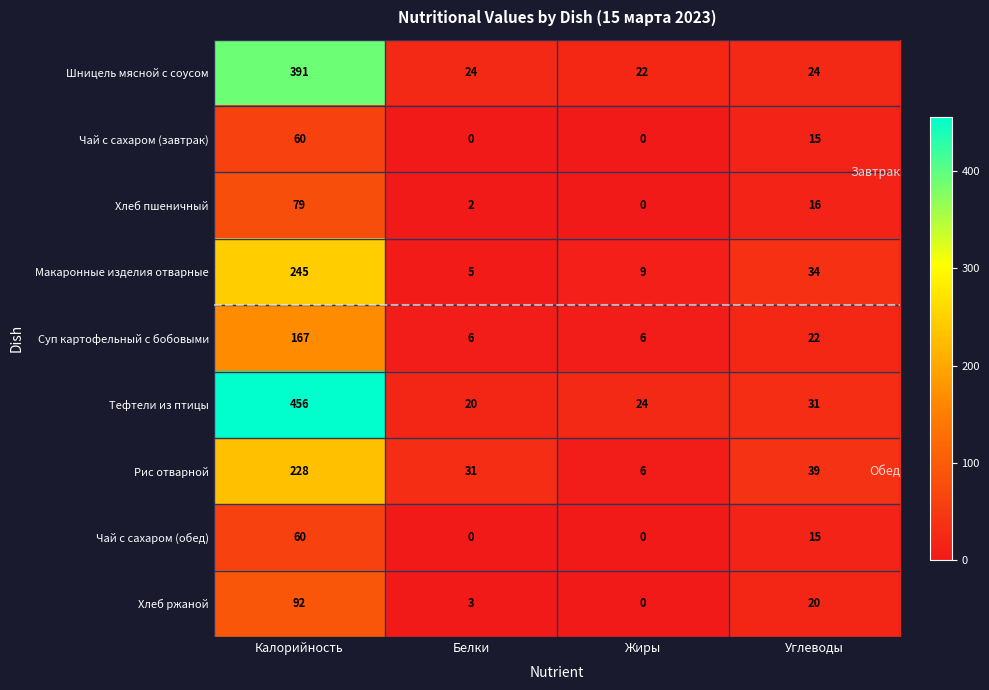

What is the average value of the Чай с сахаром (обед) series?

19